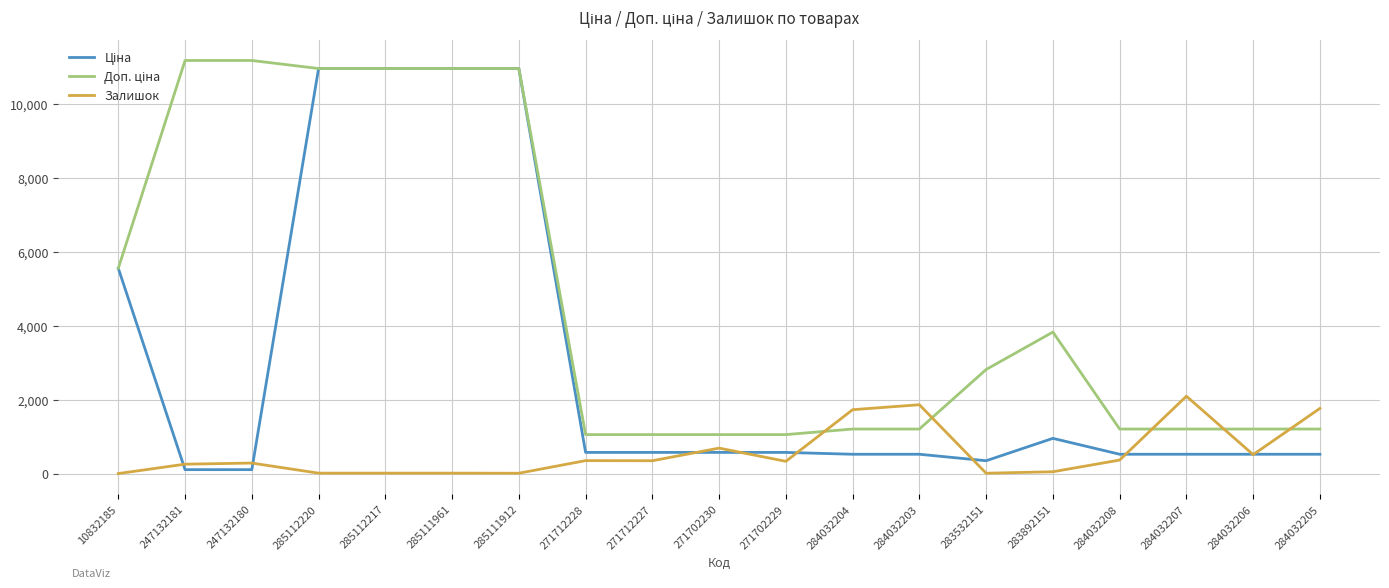

True or false: Залишок has a value of 518.0 at 284032206.

True